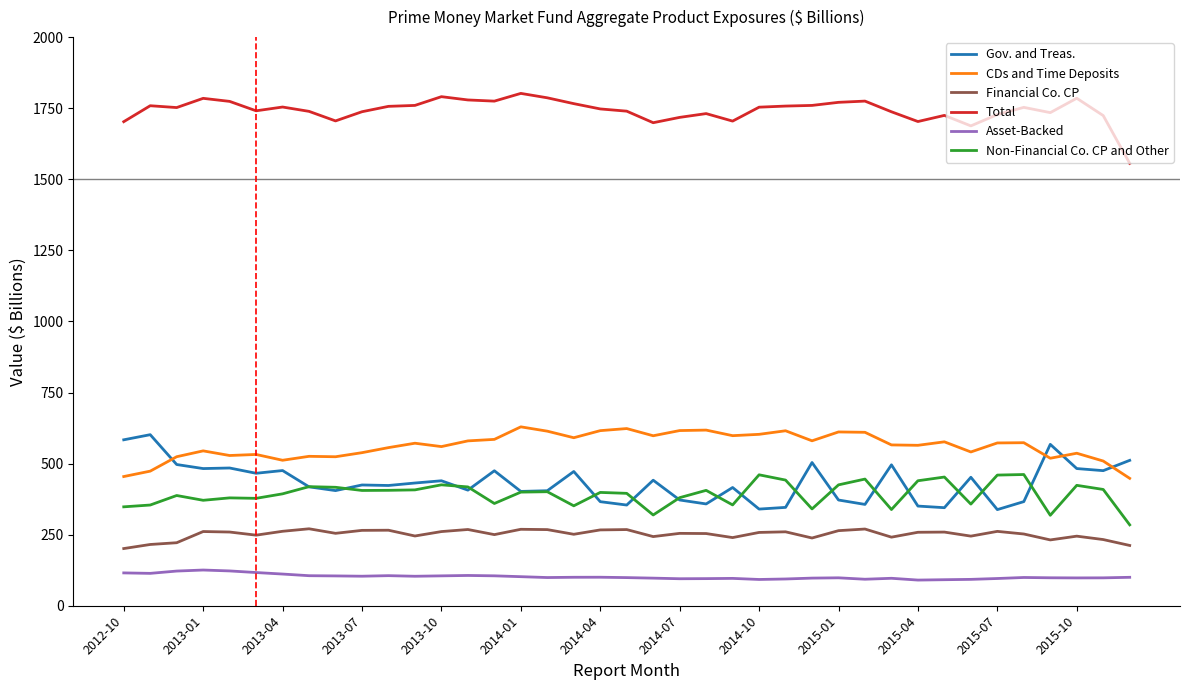

True or false: CDs and Time Deposits and Asset-Backed intersect in this chart.

False